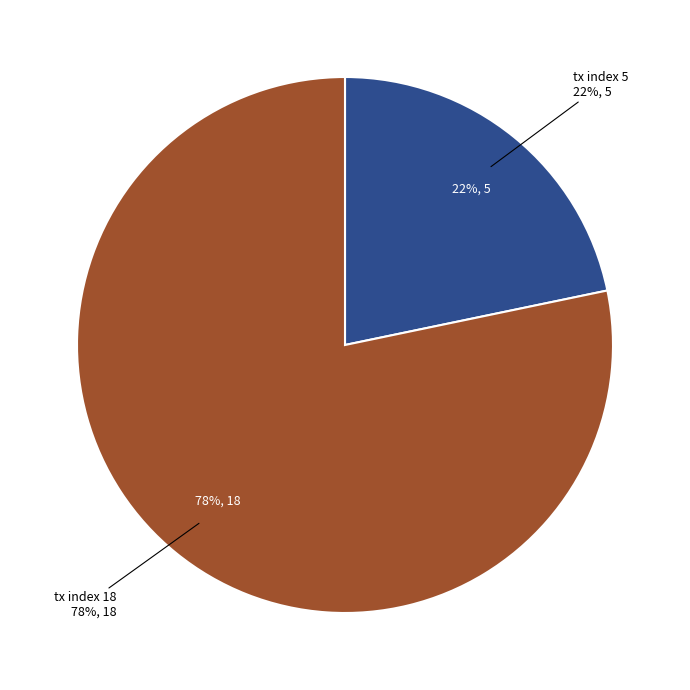

Approximately how many times larger is the value at tx index 18 compared to tx index 5?

3.6